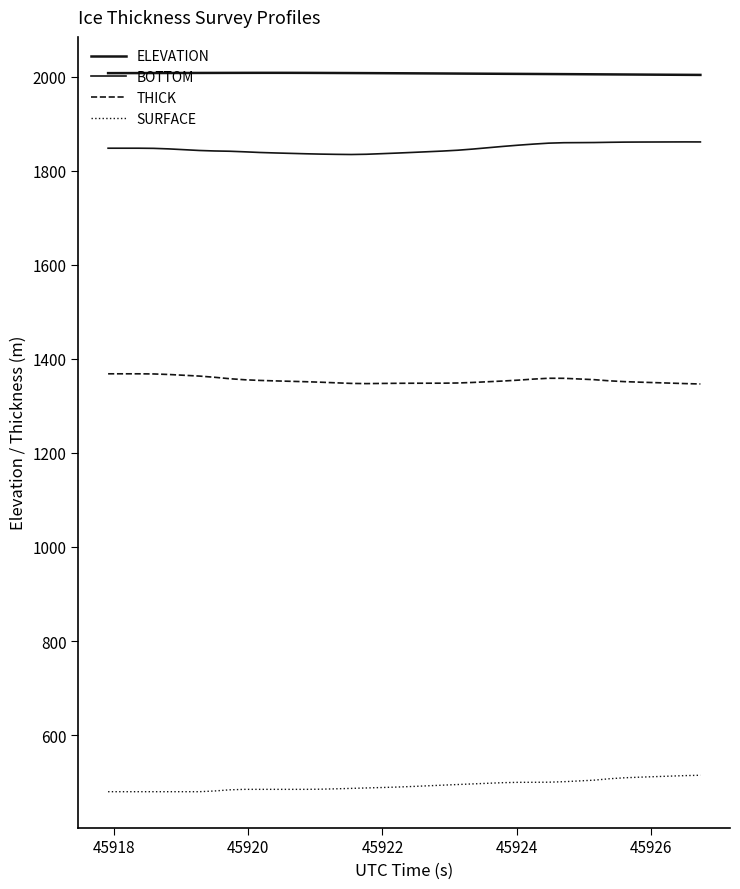

True or false: BOTTOM and SURFACE intersect in this chart.

False